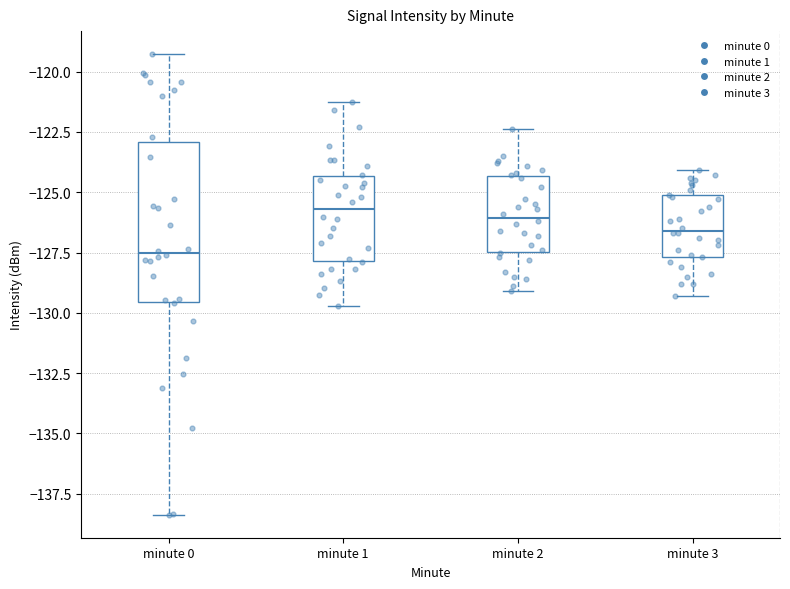

Which box's median line is the lowest?

minute 0